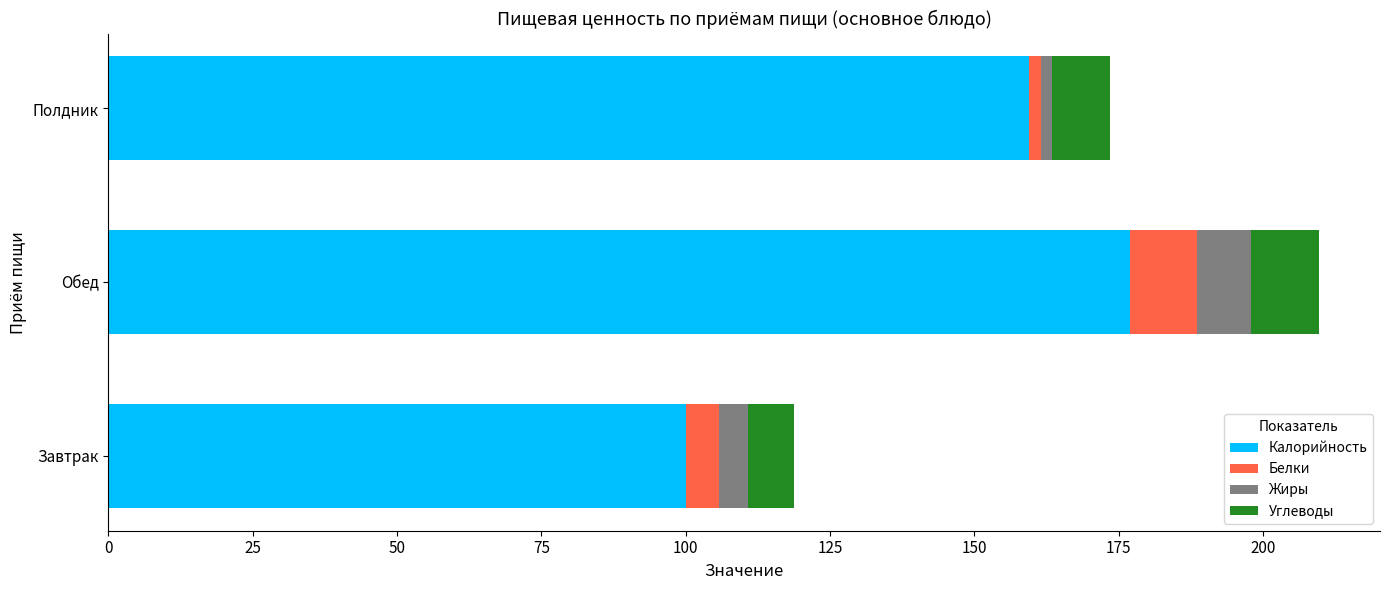

How many values in the Калорийность series are below 159?

1